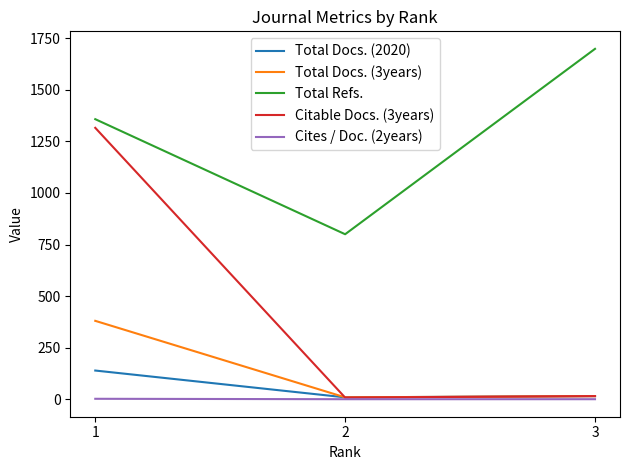

Count the Total Refs. values in the range 800 to 1699.

3